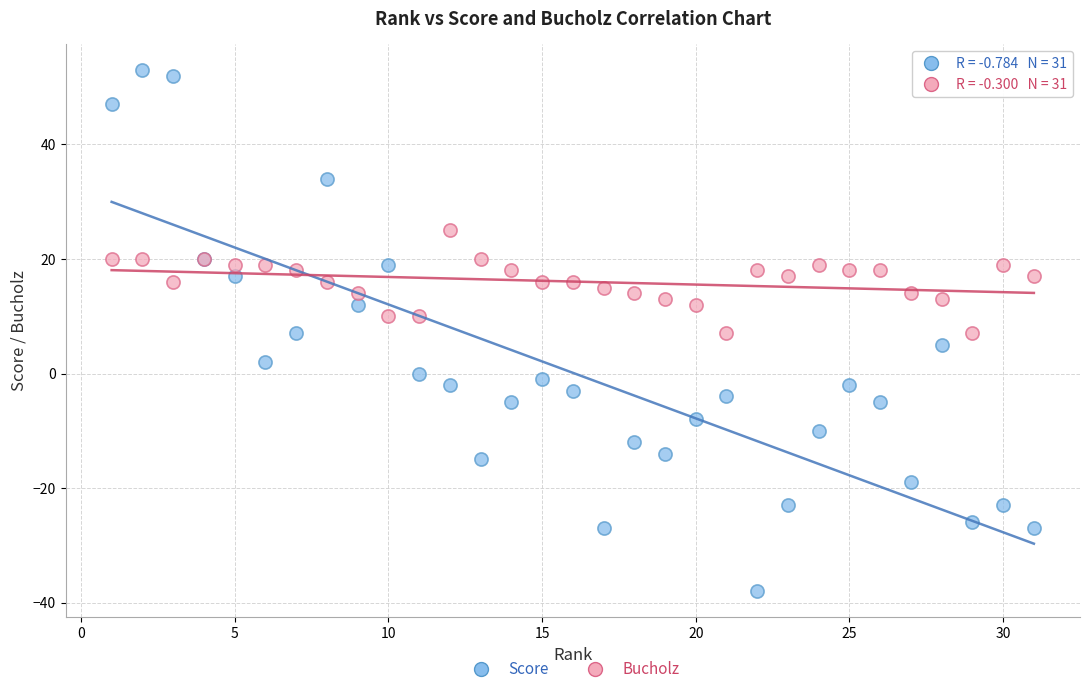

Which series reaches the minimum Y coordinate?

Score